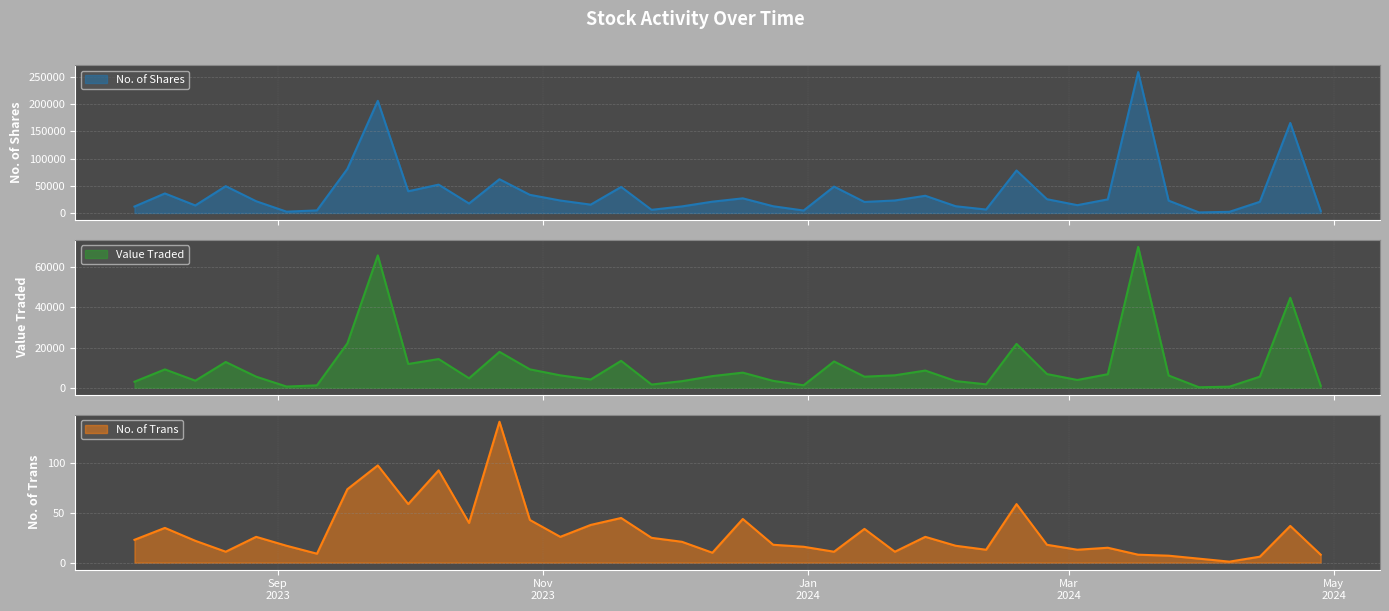

At which label is Value Traded closest to 35149?

21/04/2024